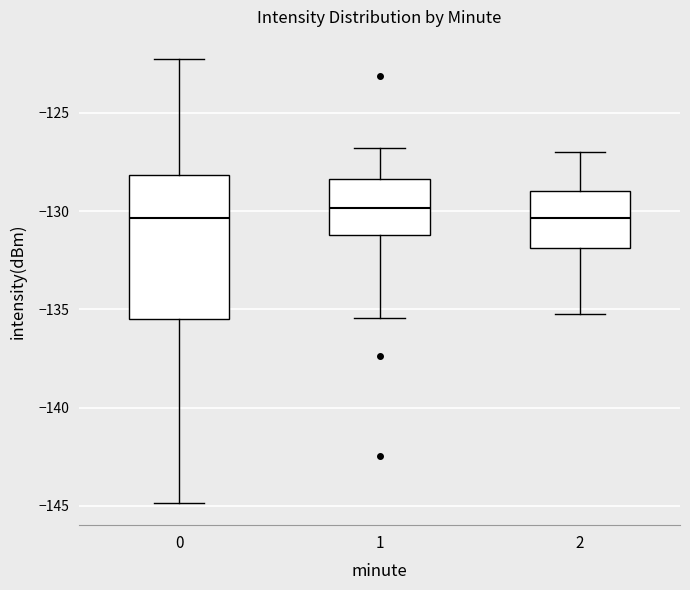

Reading left to right, read every box against the y-axis: the position of its median line, the range the box covers, and the ends of its whiskers. The values are not printed on the chart, so give them approximately, as read against the axis.

0: median -130.5, box -135.5 to -128.0, whiskers -145.0 to -122.5
1: median -130.0, box -131.0 to -128.5, whiskers -135.5 to -127.0
2: median -130.5, box -132.0 to -129.0, whiskers -135.0 to -127.0